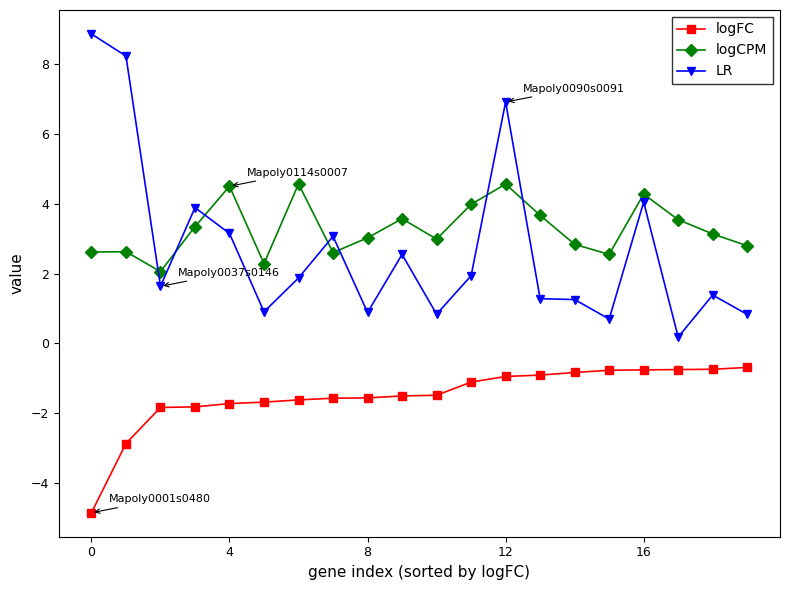

Rank the series by their maximum value, from lowest to highest.

logFC, logCPM, LR